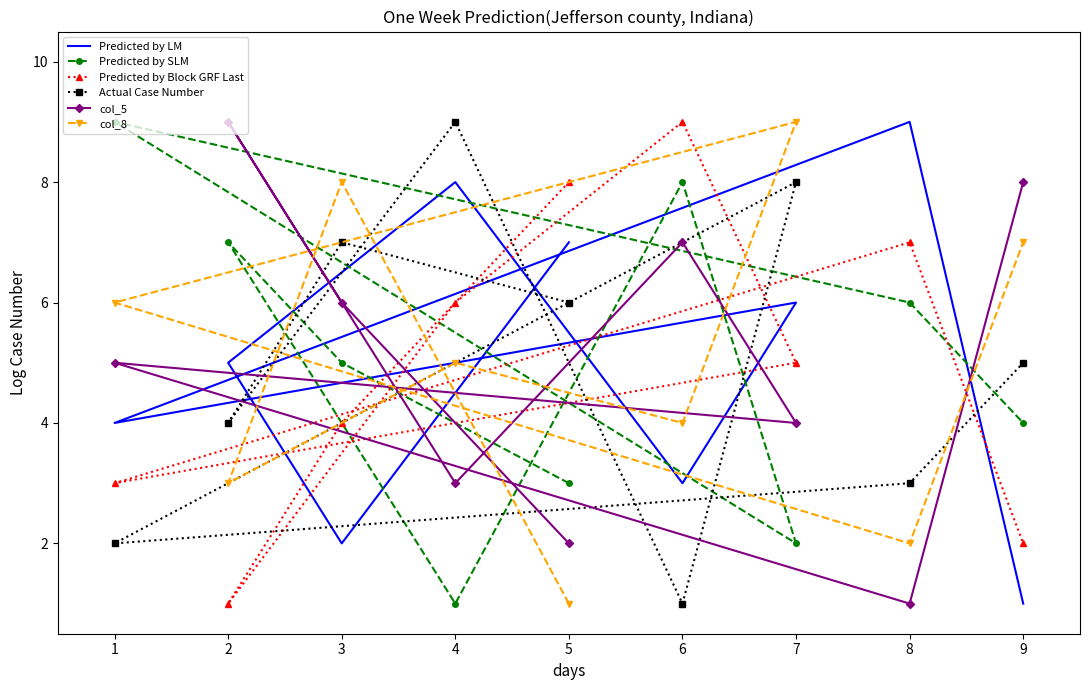

What is the value of the col_8 point at the 4th from the left?

5